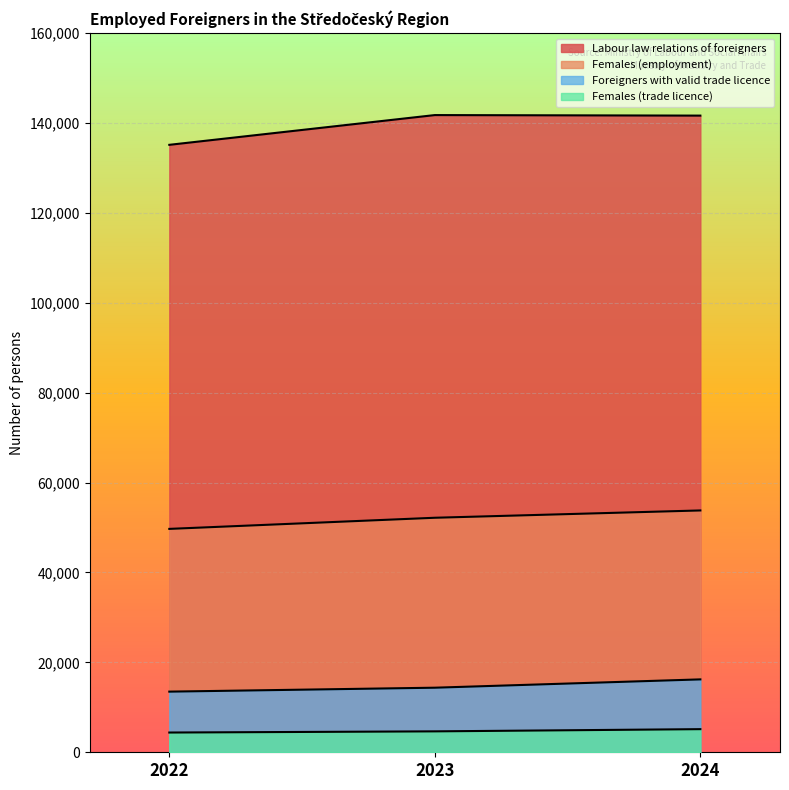

Which series has the largest total across all categories?

Labour law relations of foreigners